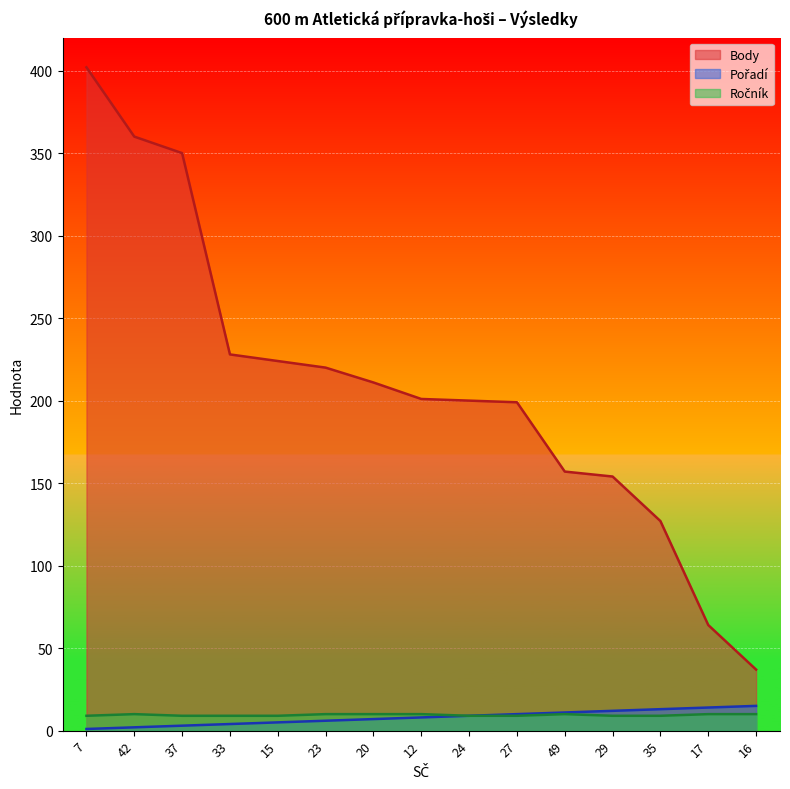

Is it true that Ročník equals 16 at 42?

False